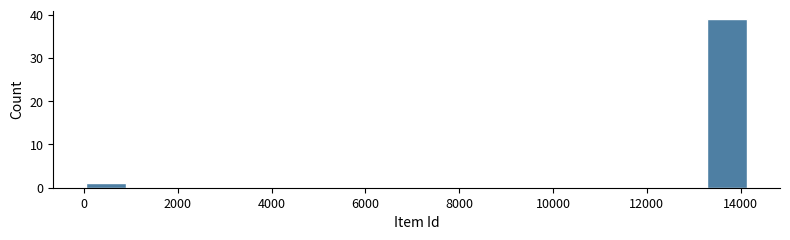

What is the height of the bar covering 0 to 1000 on the x-axis? Neither the bar edges nor the heights are printed on the chart, so give them approximately, as read against the axes.

1